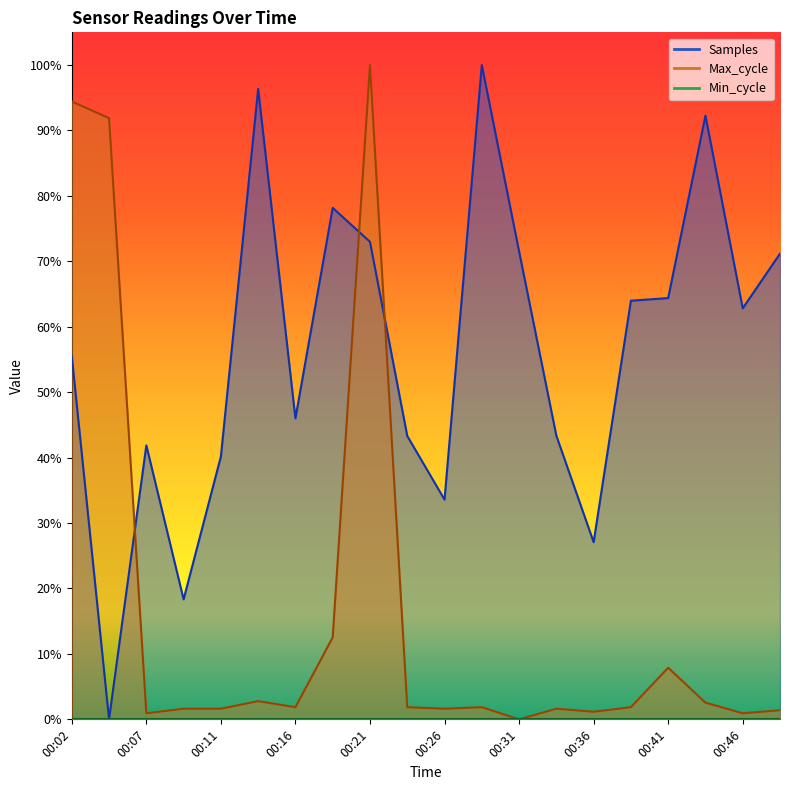

Reading right to left, extract all data points from this chart.

Samples: 00:48=0.7	00:46=0.6	00:43=0.9	00:41=0.6	00:38=0.6	00:36=0.3	00:33=0.4	00:31=0.7	00:29=1.0	00:26=0.3	00:24=0.4	00:21=0.7	00:19=0.8	00:16=0.5	00:14=1.0	00:11=0.4	00:09=0.2	00:07=0.4	00:04=0.0	00:02=0.6
Max_cycle: 00:48=0.0	00:46=0.0	00:43=0.0	00:41=0.1	00:38=0.0	00:36=0.0	00:33=0.0	00:31=0.0	00:29=0.0	00:26=0.0	00:24=0.0	00:21=1.0	00:19=0.1	00:16=0.0	00:14=0.0	00:11=0.0	00:09=0.0	00:07=0.0	00:04=0.9	00:02=0.9